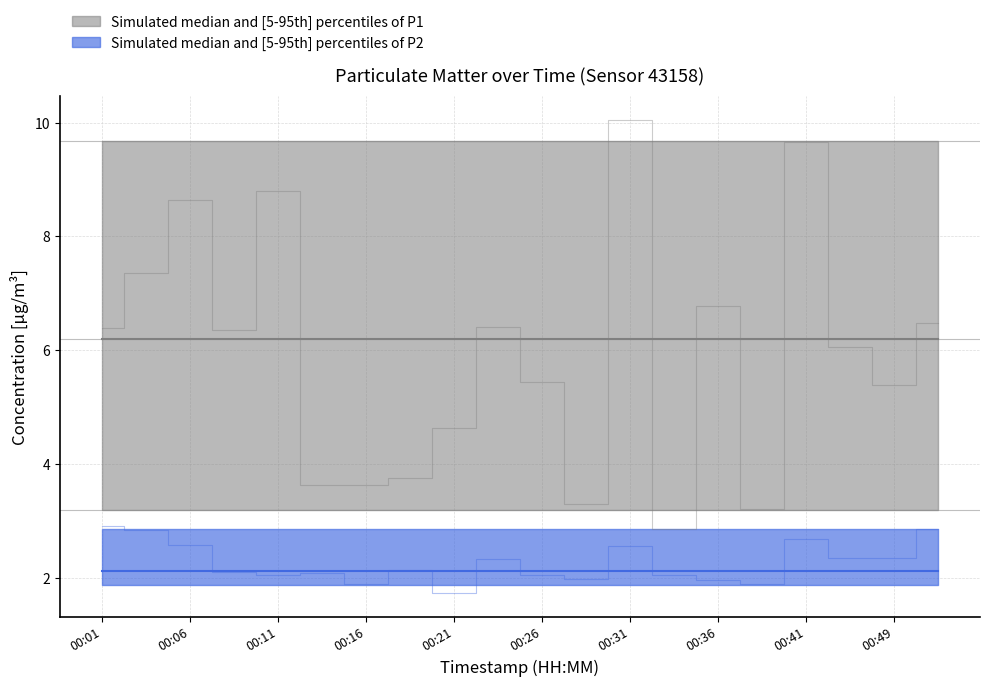

True or false: P1 and P2 cross at least once.

False